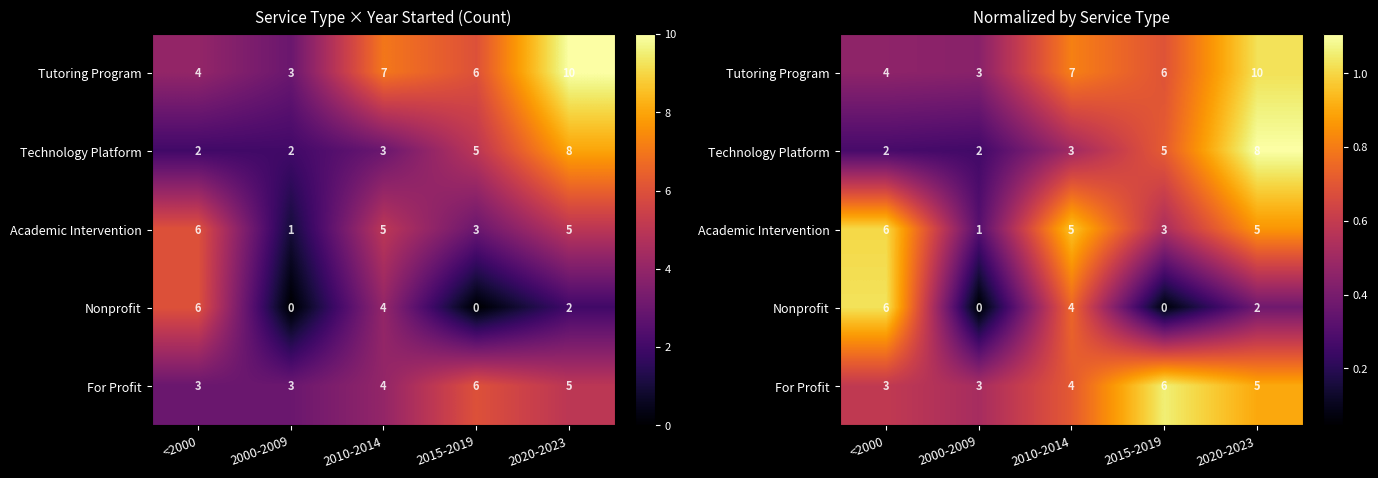

At which category is the sum across all series the highest?

2020-2023